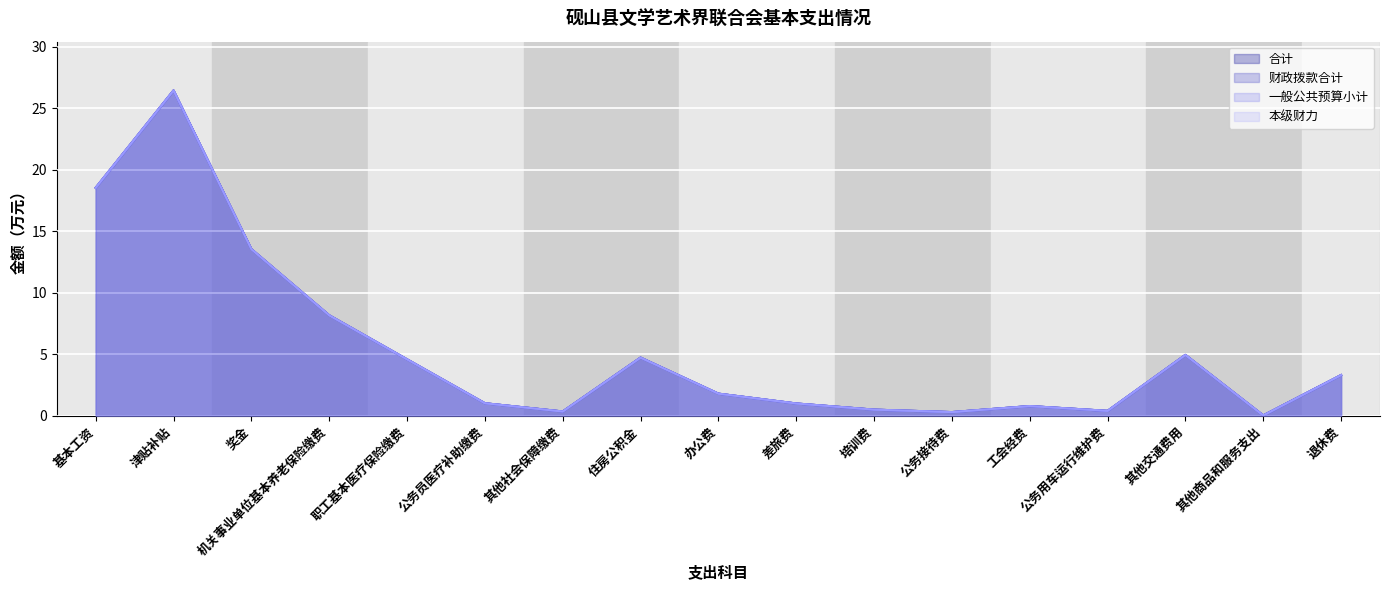

What is the highest value of the 财政拨款合计 series?

26.4